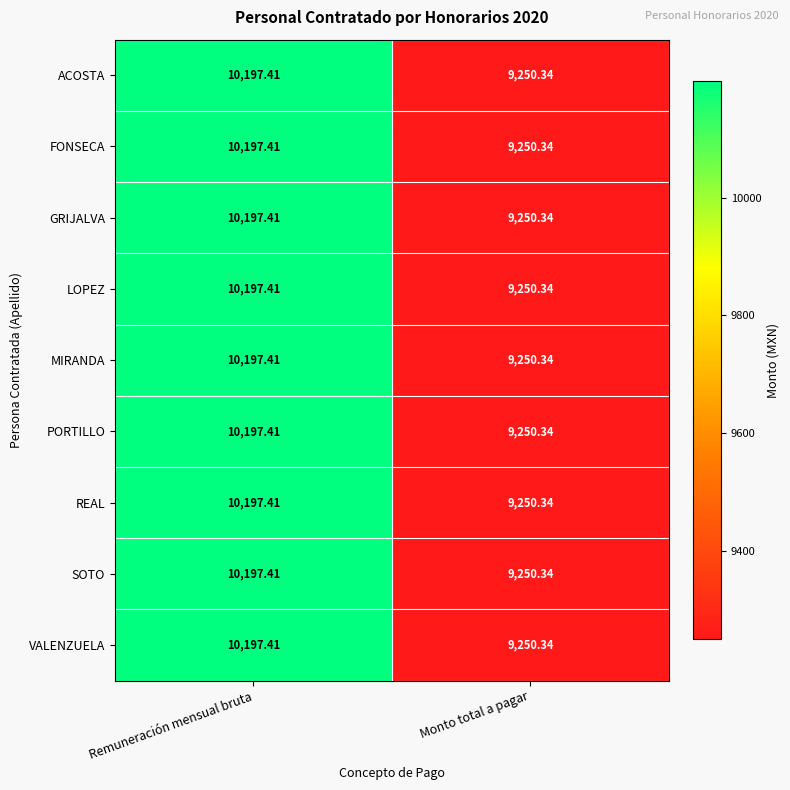

Which category has the lowest value in the SOTO series?

Monto total a pagar